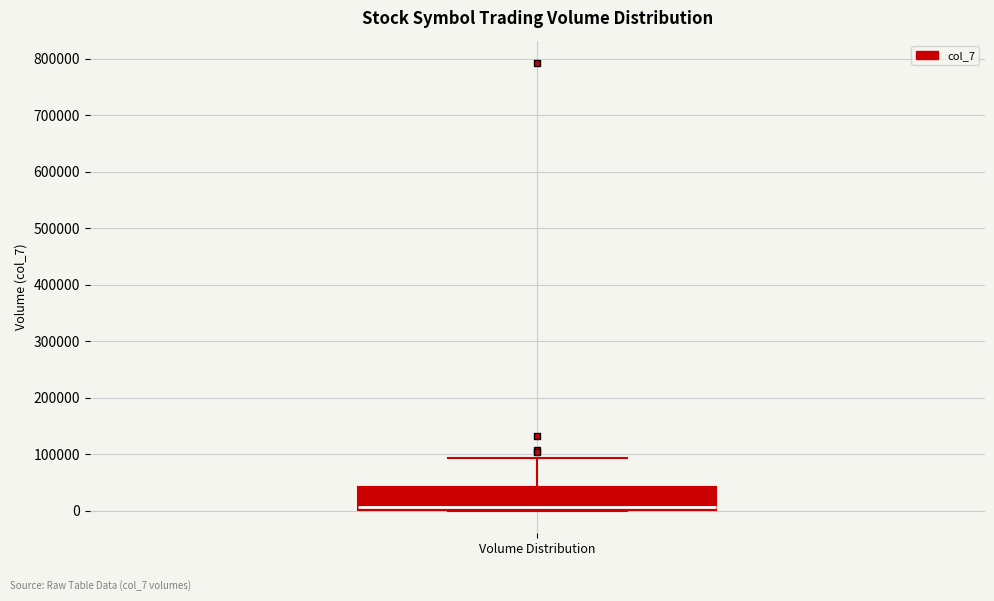

Read this box plot against the y-axis: the position of the median line, the range covered by the box, and the ends of both whiskers. The values are not printed on the chart, so give them approximately, as read against the axis.

median 10000, box 0 to 40000, whiskers 0 to 90000